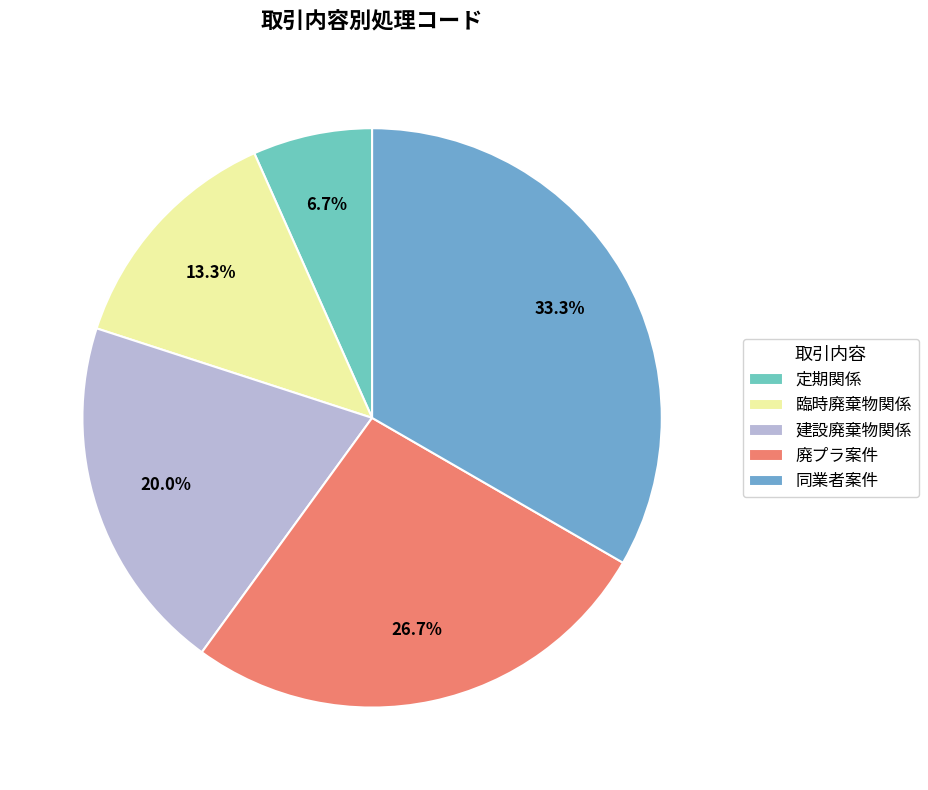

Does 臨時廃棄物関係 account for over 50% of the chart?

No